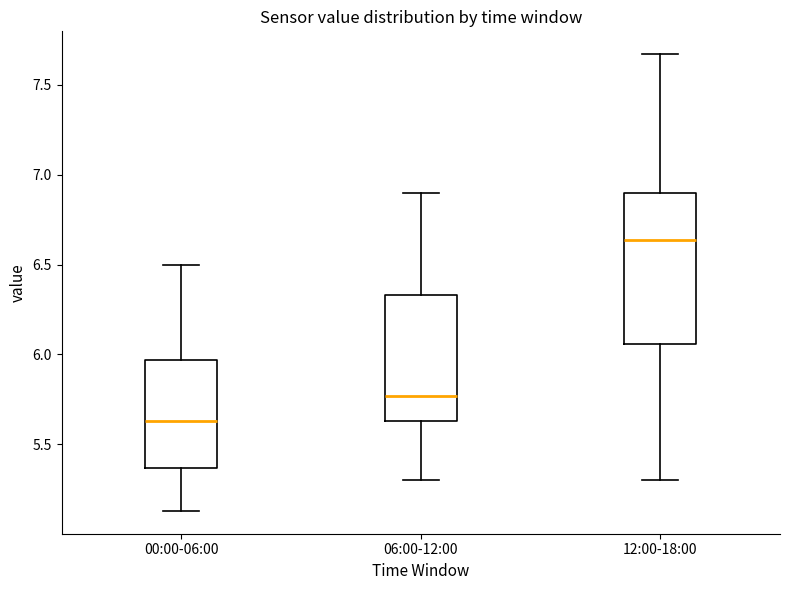

Reading left to right, transcribe this box plot: for each box, give where its median line is, the range the box spans, and where its two whiskers end, as read against the y-axis. The values are not printed on the chart, so give them approximately, as read against the axis.

00:00-06:00: median 5.65, box 5.35 to 5.95, whiskers 5.15 to 6.50
06:00-12:00: median 5.75, box 5.65 to 6.35, whiskers 5.30 to 6.90
12:00-18:00: median 6.65, box 6.05 to 6.90, whiskers 5.30 to 7.65